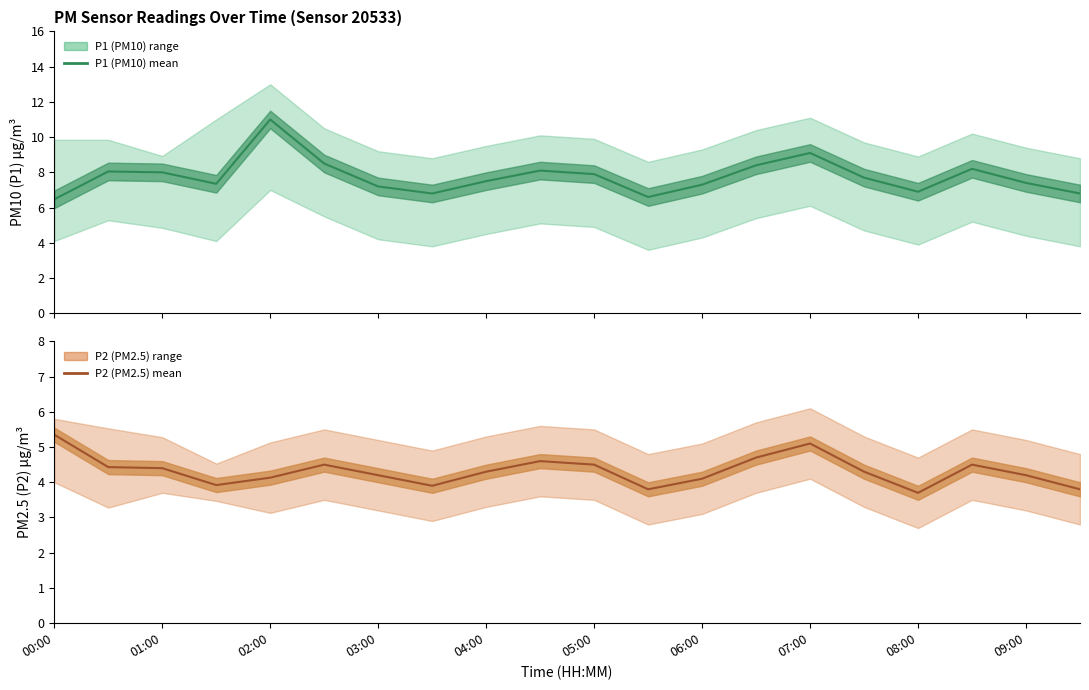

List the labels in order of P1 value, largest first.

02:00, 07:00, 02:30, 06:30, 08:30, 04:30, 00:30, 01:00, 05:00, 07:30, 04:00, 09:00, 01:30, 06:00, 03:00, 08:00, 03:30, 09:30, 05:30, 00:00